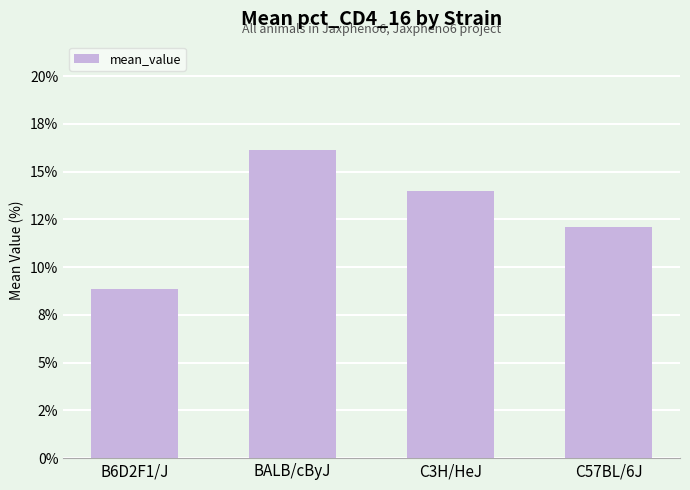

How many series are shown in this chart?

1